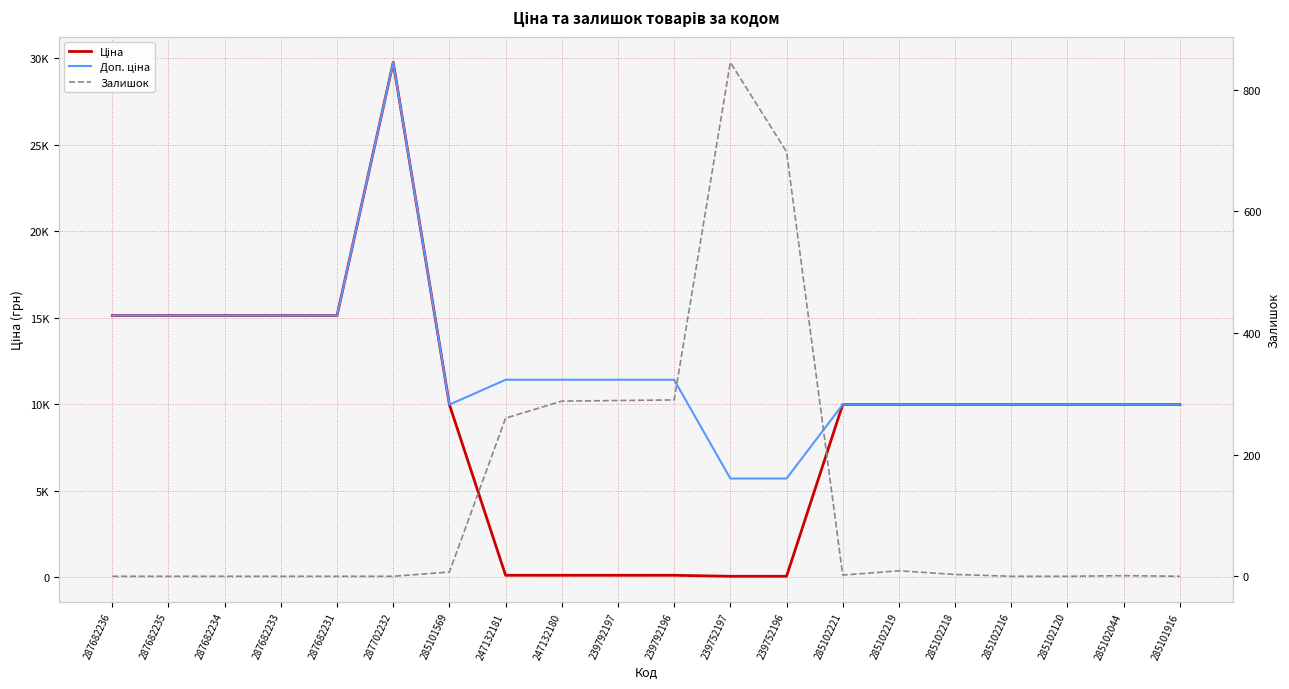

Which category has the lowest value across all series?

287682236